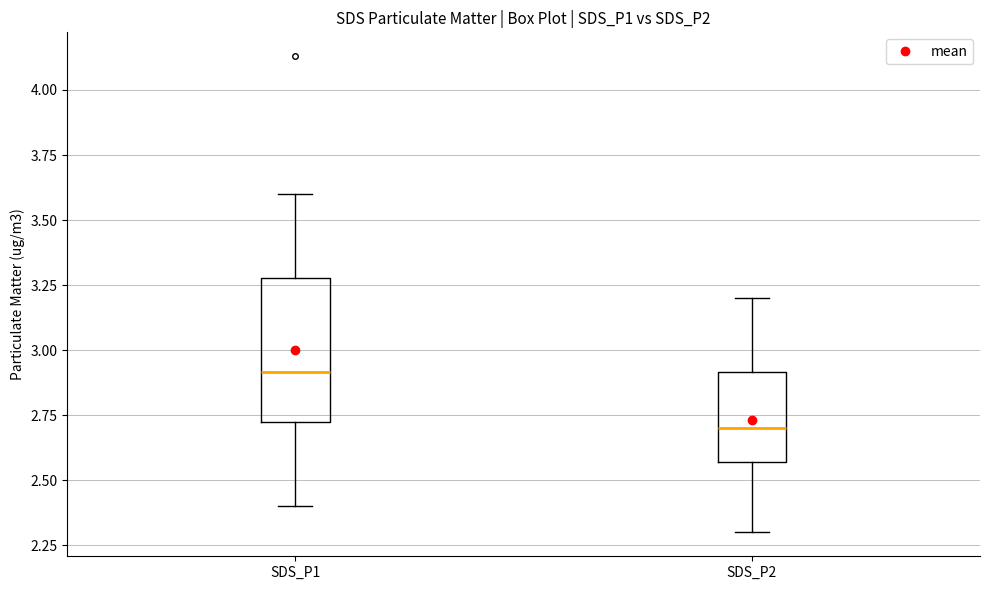

Which box's median line is the lowest?

SDS_P2